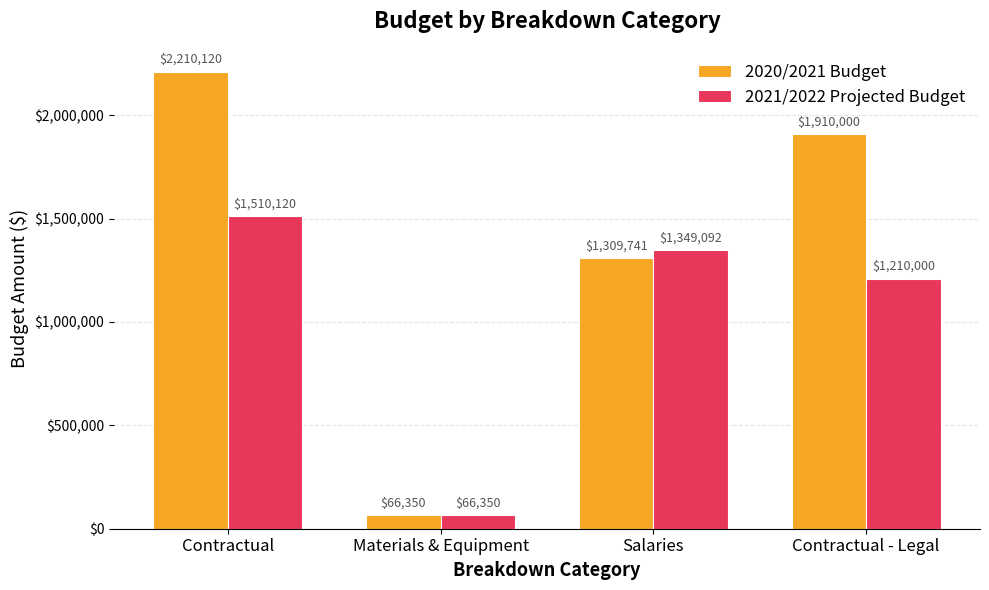

Which series has the largest range (max minus min)?

2020/2021 Budget